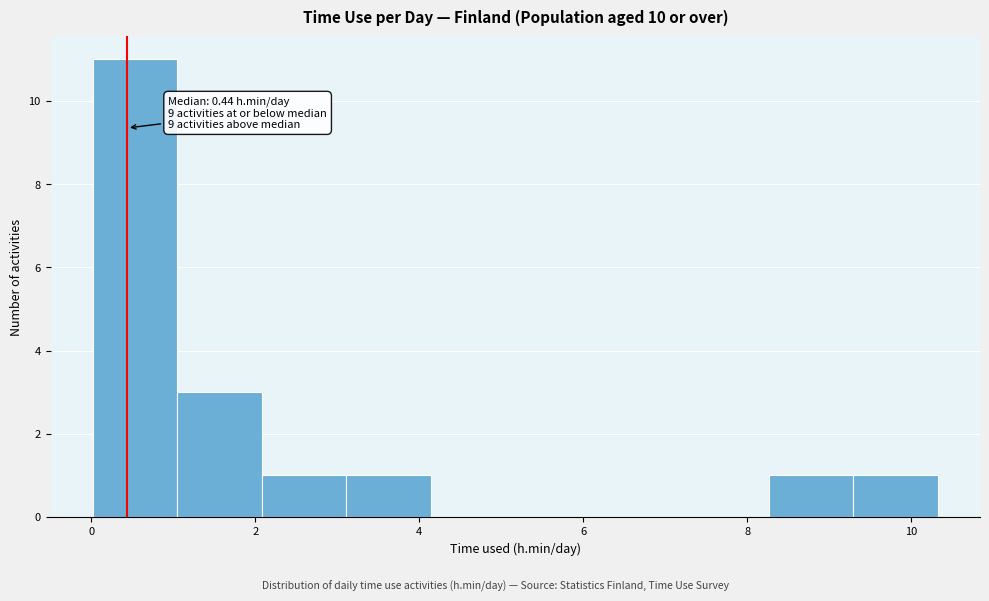

Which range on the x-axis has the tallest bar?

0.0 to 1.0